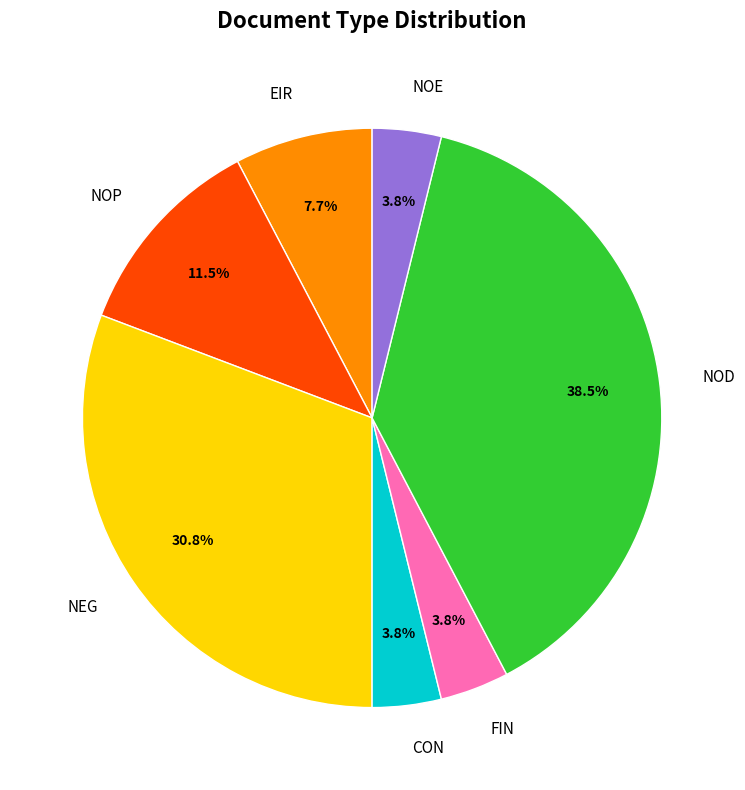

Does any single category account for the majority?

No